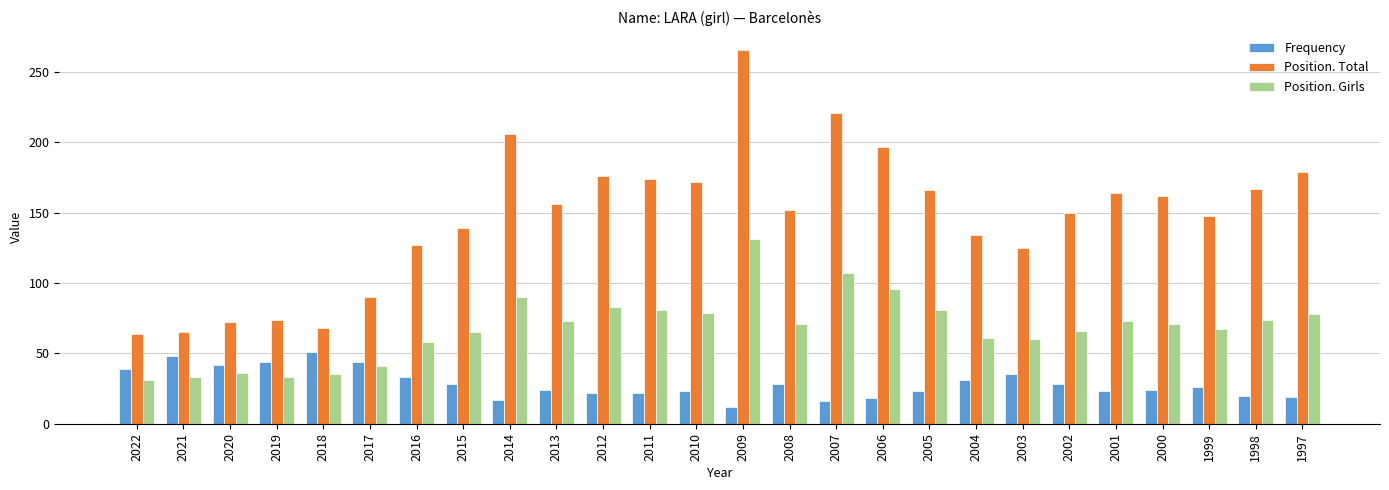

What is the total value across all series at 2019?

151